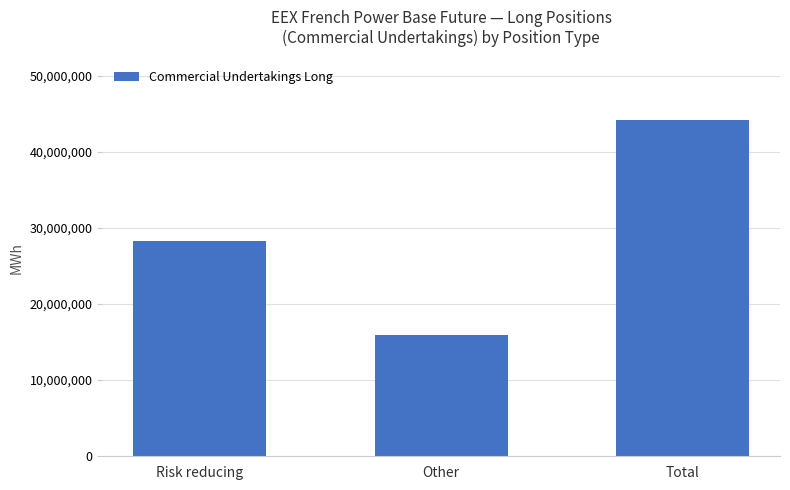

The chart shows a value of 6413000 at Risk reducing. True or false?

False